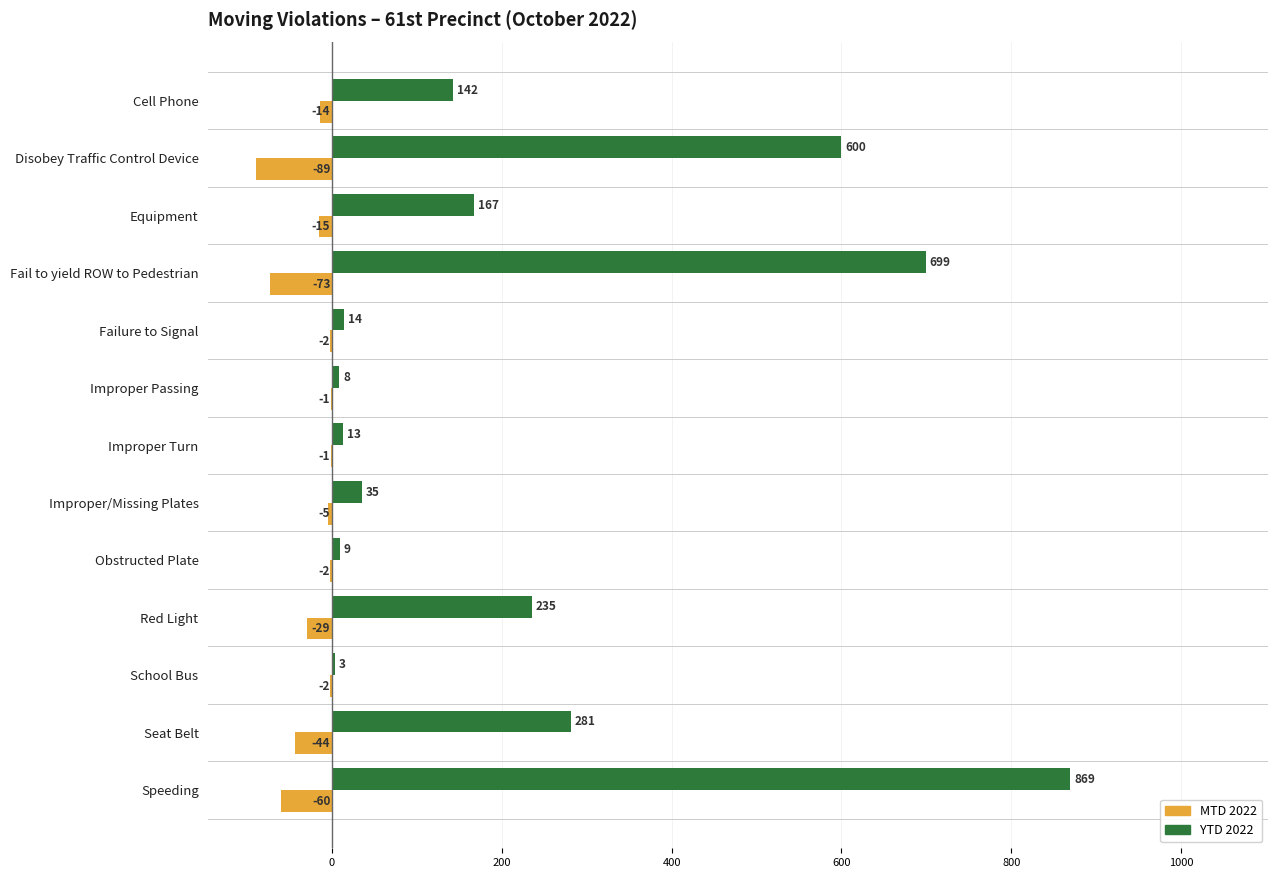

At which category is the sum across all series the highest?

Speeding